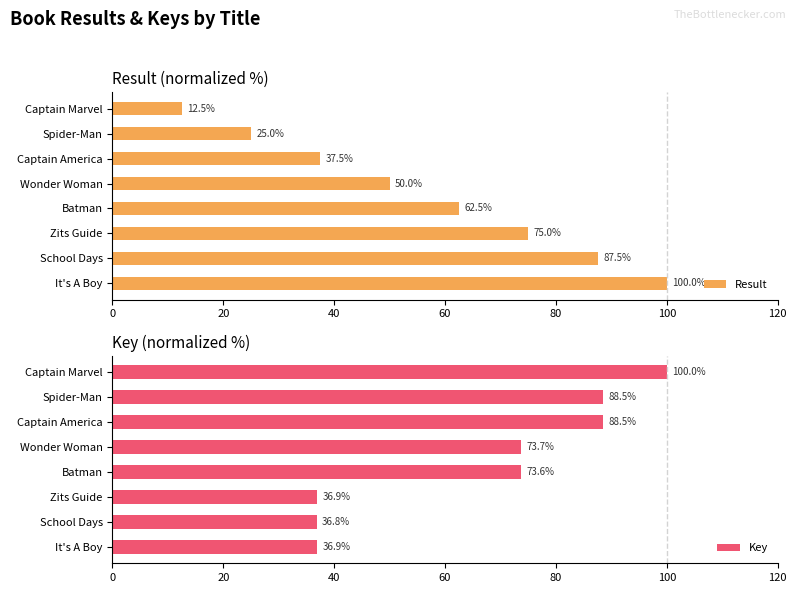

What is the difference between the Key values at Batman and It's A Boy?

36.7